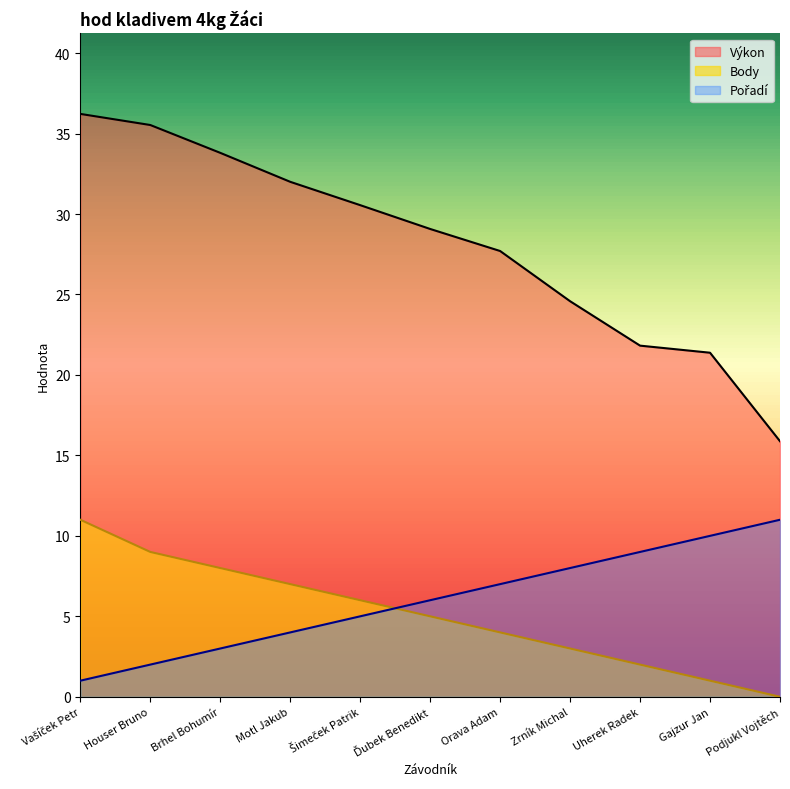

What are all the series names shown in the legend?

Pořadí, Výkon, Body